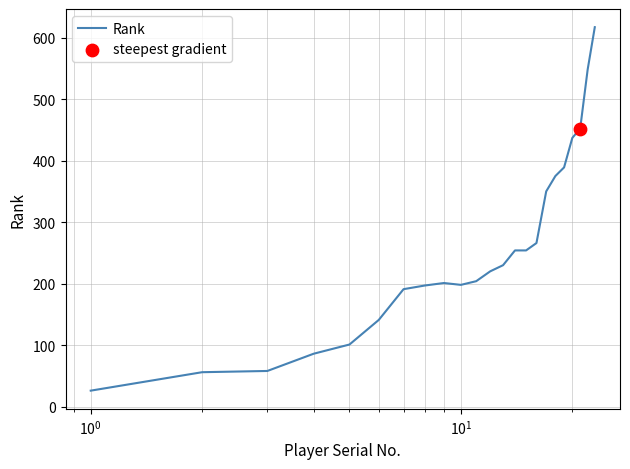

What is the maximum value shown in the chart?

617